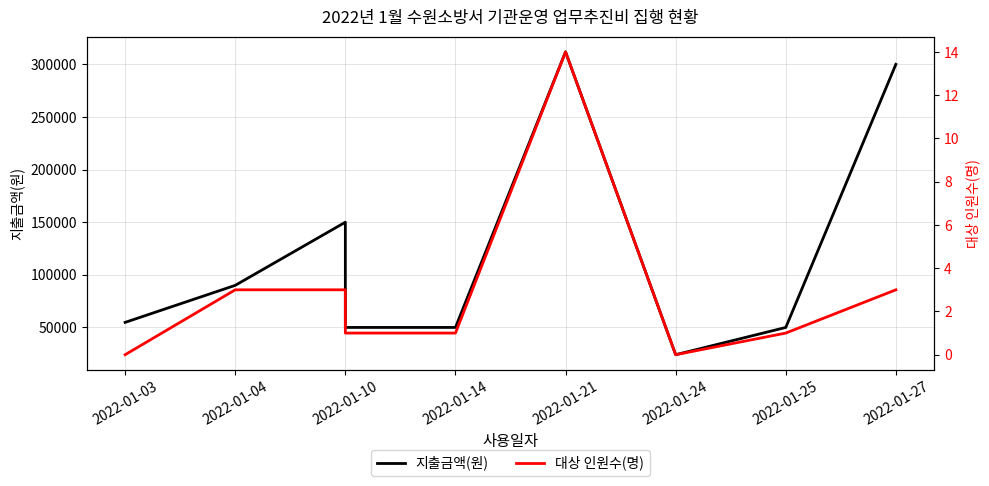

What is the difference between the second highest and second lowest values in the 지출금액(원) series?

250000